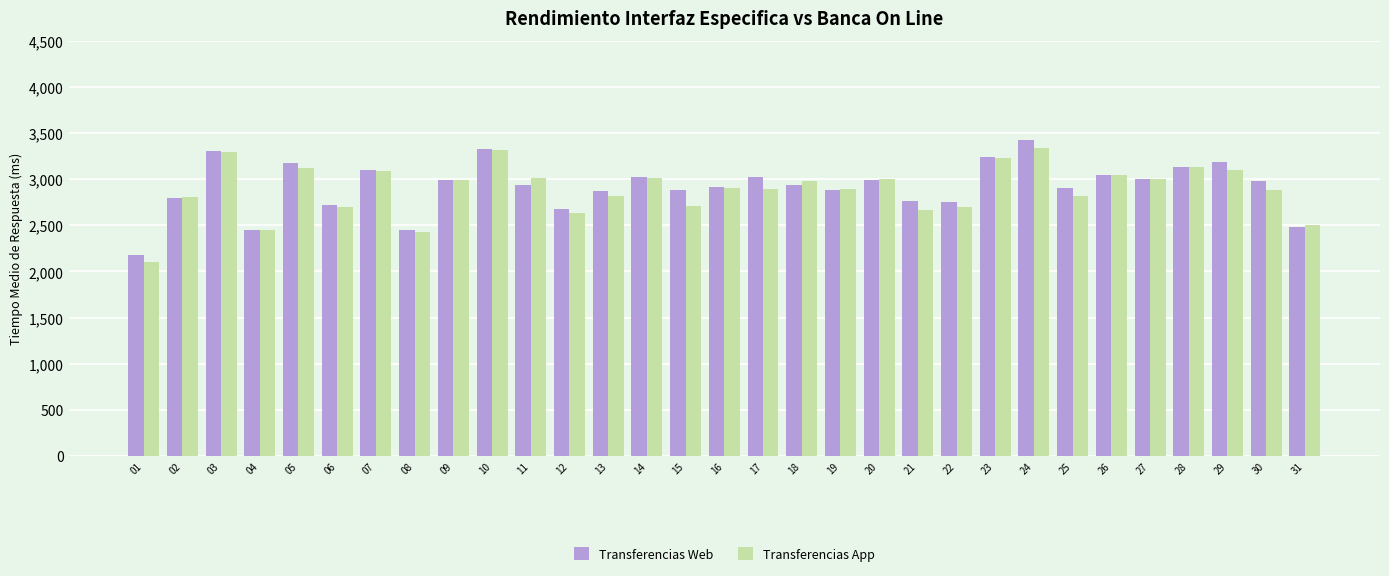

How many categories are shown in the chart?

31